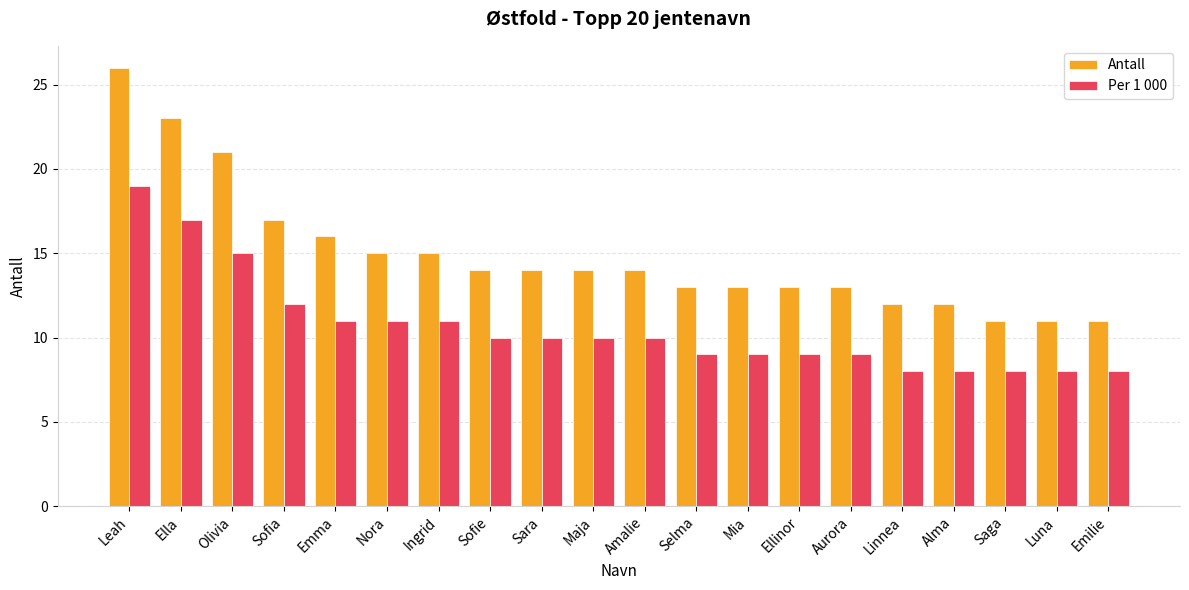

At Mia, list the series in order from largest to smallest.

Antall, Per 1 000